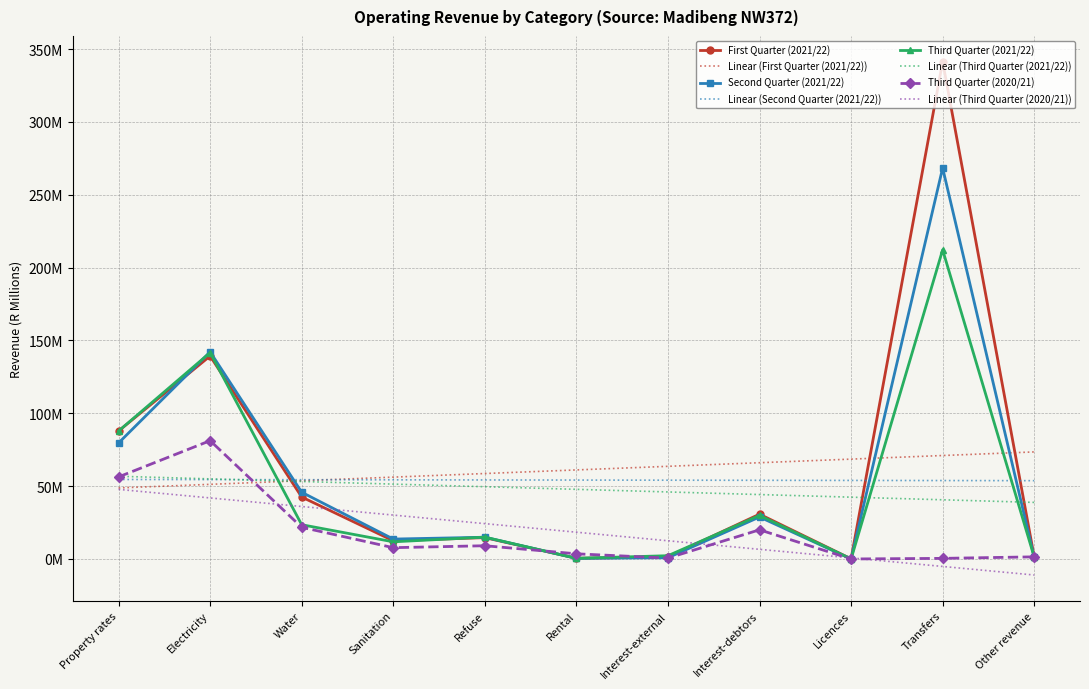

What is the highest value of the Second Quarter (2021/22) series?

268.4